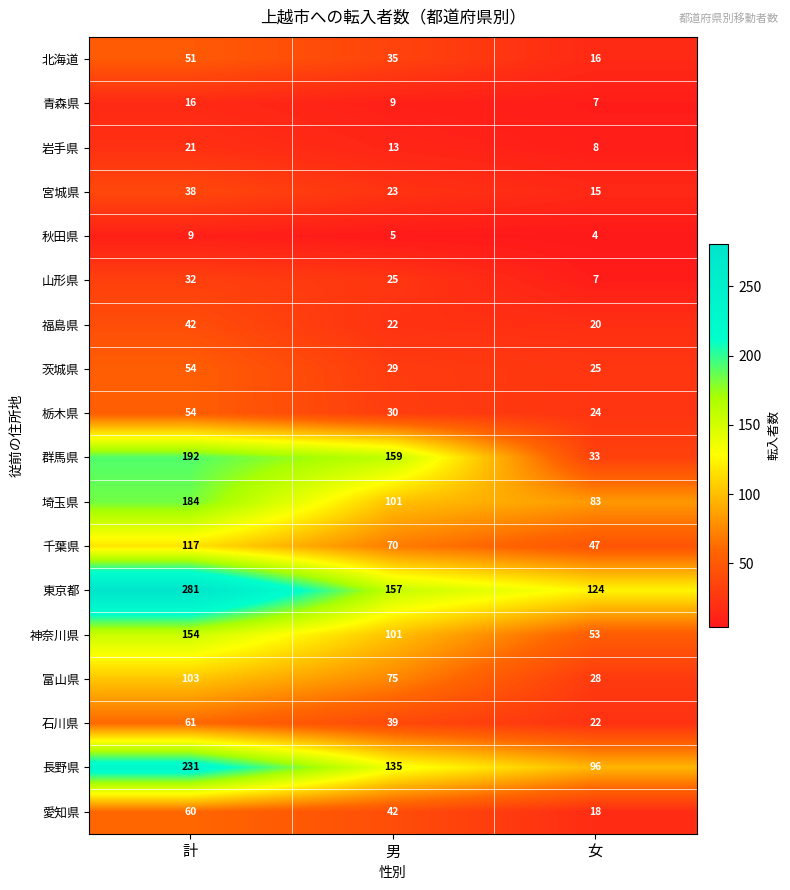

Rank the categories by 山形県 value from lowest to highest.

女, 男, 計